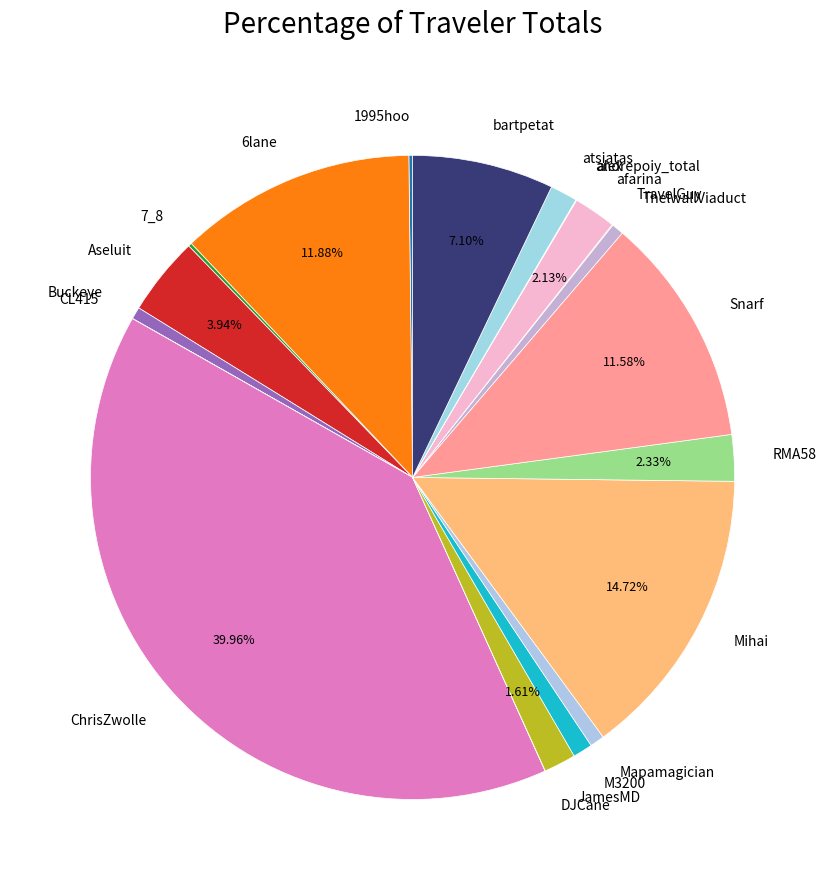

Do afarina and Buckeye together represent more than half of the pie?

No